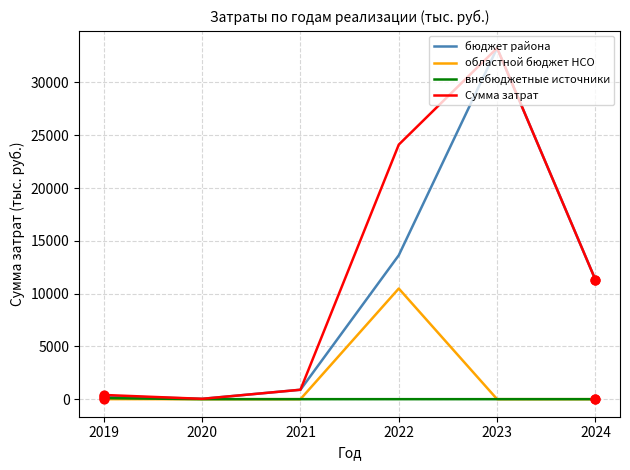

Which series has the largest total across all categories?

Сумма затрат